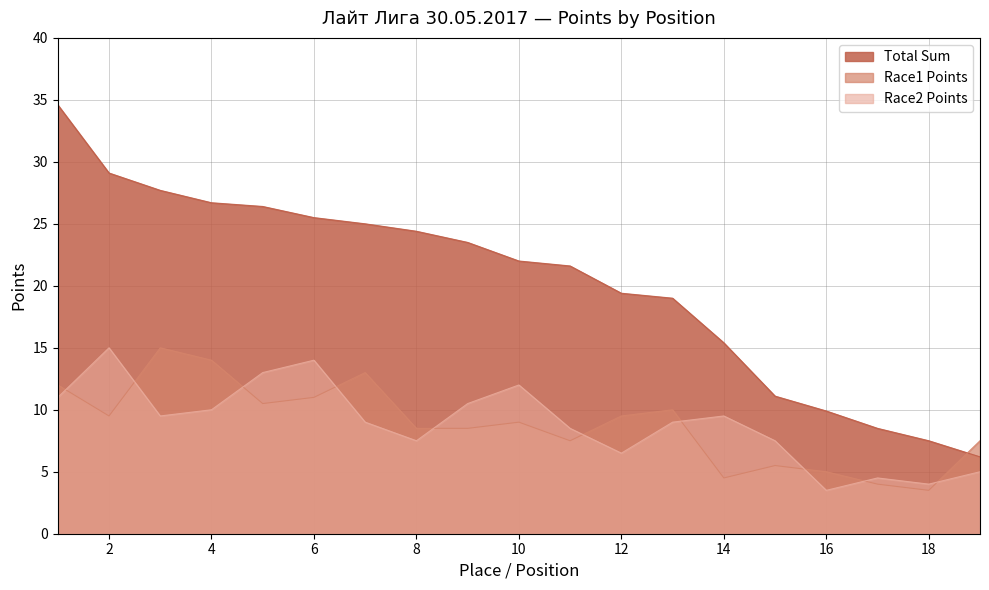

How many data points in Total Sum are above 22?

9